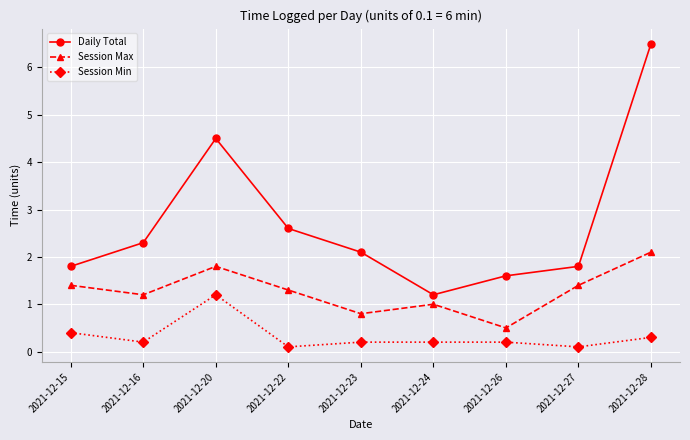

Rank the series by their maximum value, from highest to lowest.

Daily Total, Session Max, Session Min